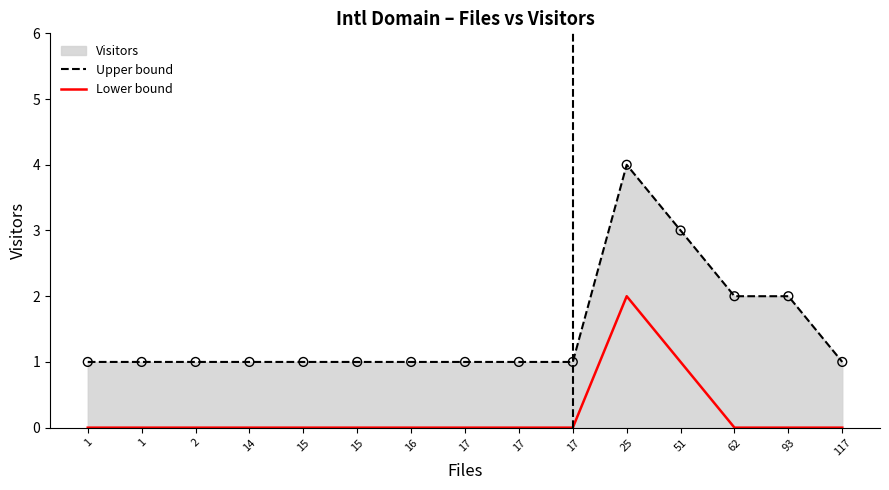

Which series has the largest total across all categories?

Upper bound